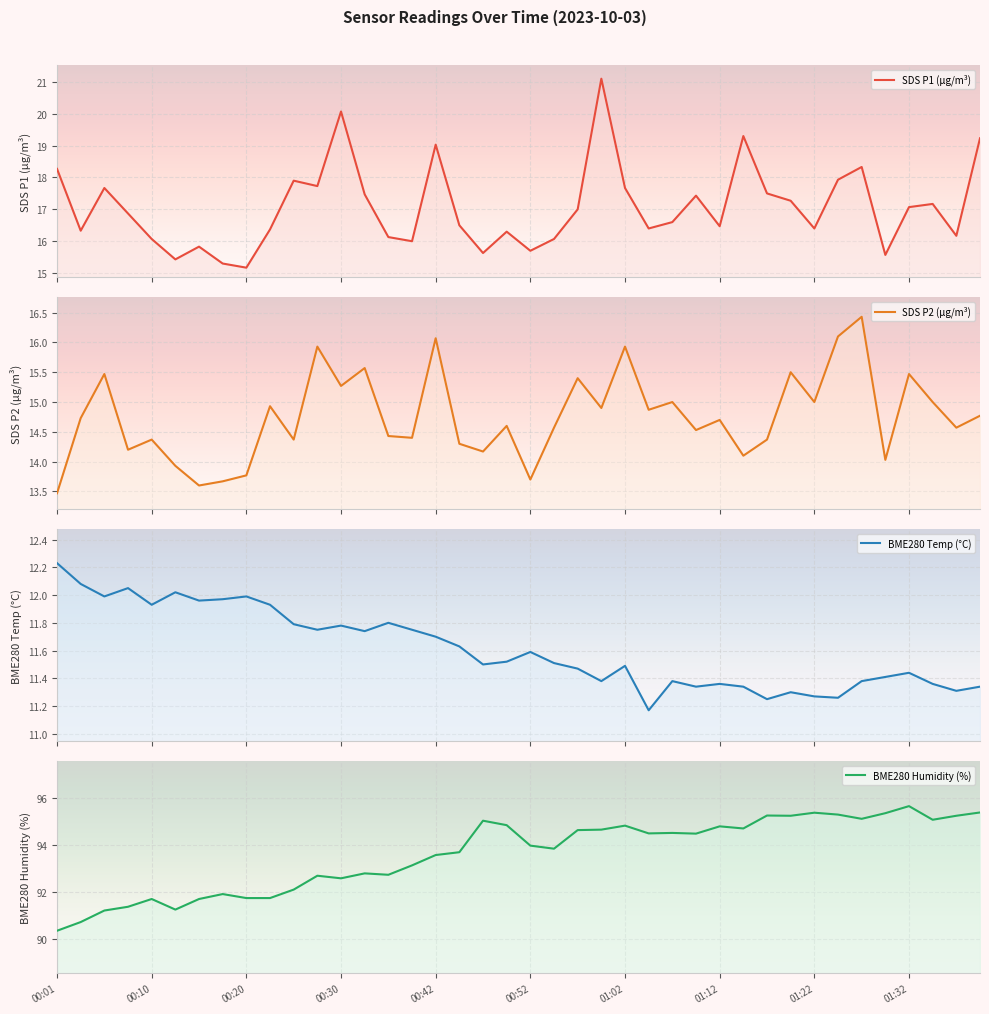

Between 24 and 27, which series saw the biggest shift?

SDS P2 (µg/m³)